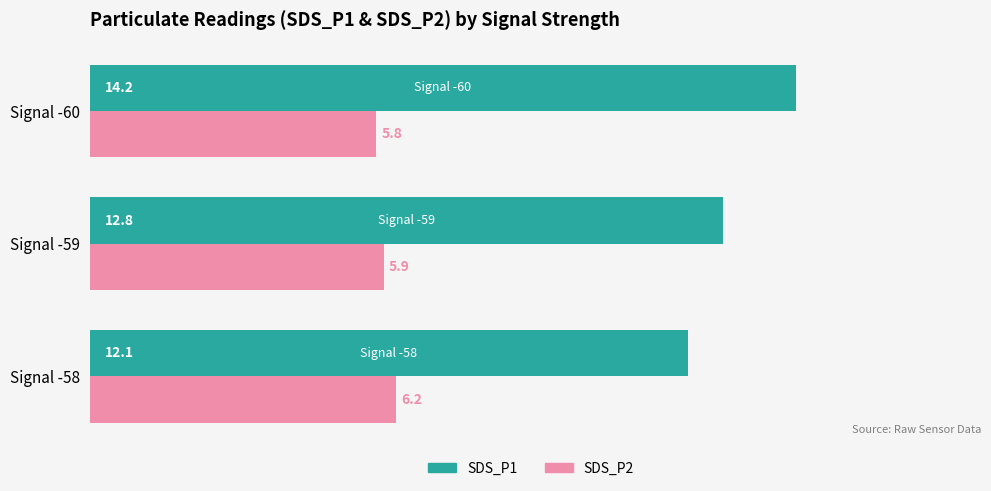

What is the minimum value for SDS_P2?

5.8